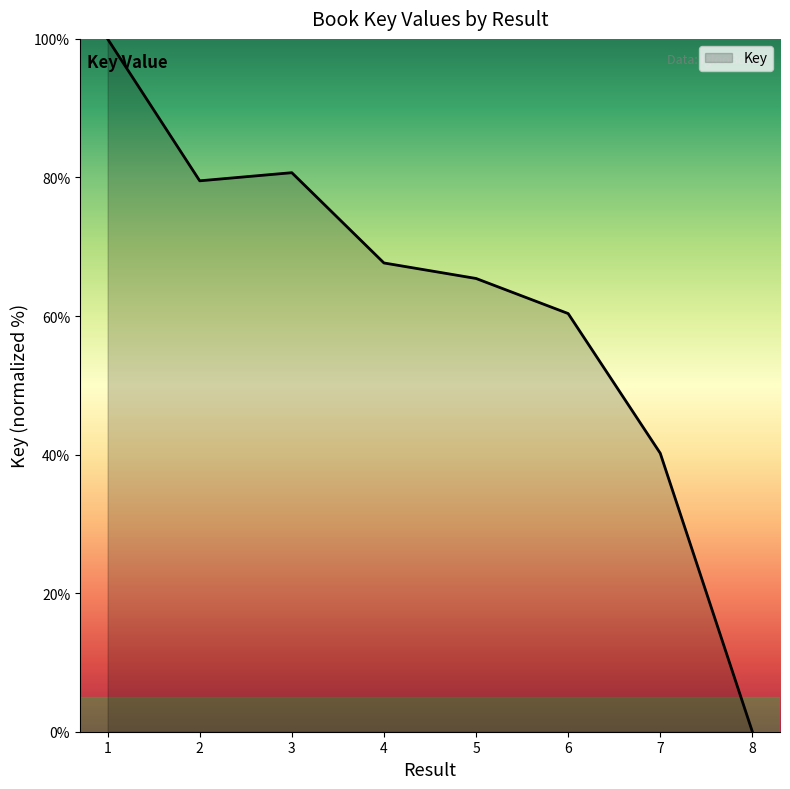

List the labels in order of value, smallest first.

8, 7, 6, 5, 4, 2, 3, 1